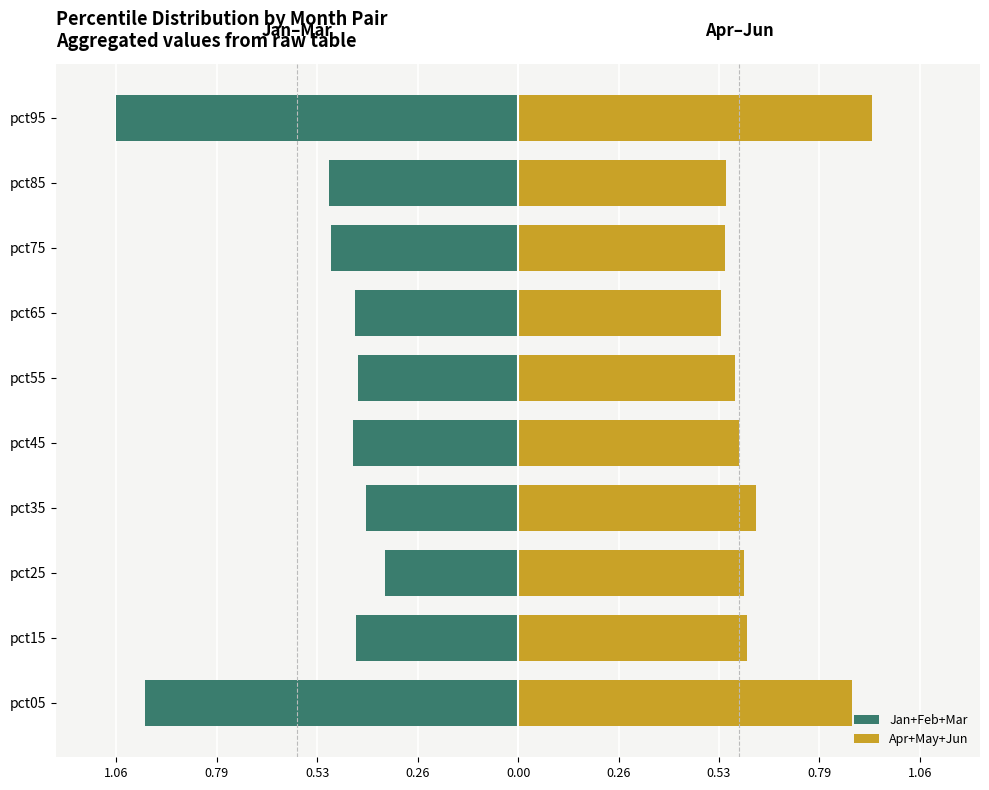

Reading left to right, extract all data points from this chart.

Jan+Feb+Mar: -1.0	-0.4	-0.4	-0.4	-0.4	-0.4	-0.4	-0.5	-0.5	-1.1
Apr+May+Jun: 0.9	0.6	0.6	0.6	0.6	0.6	0.5	0.5	0.5	0.9